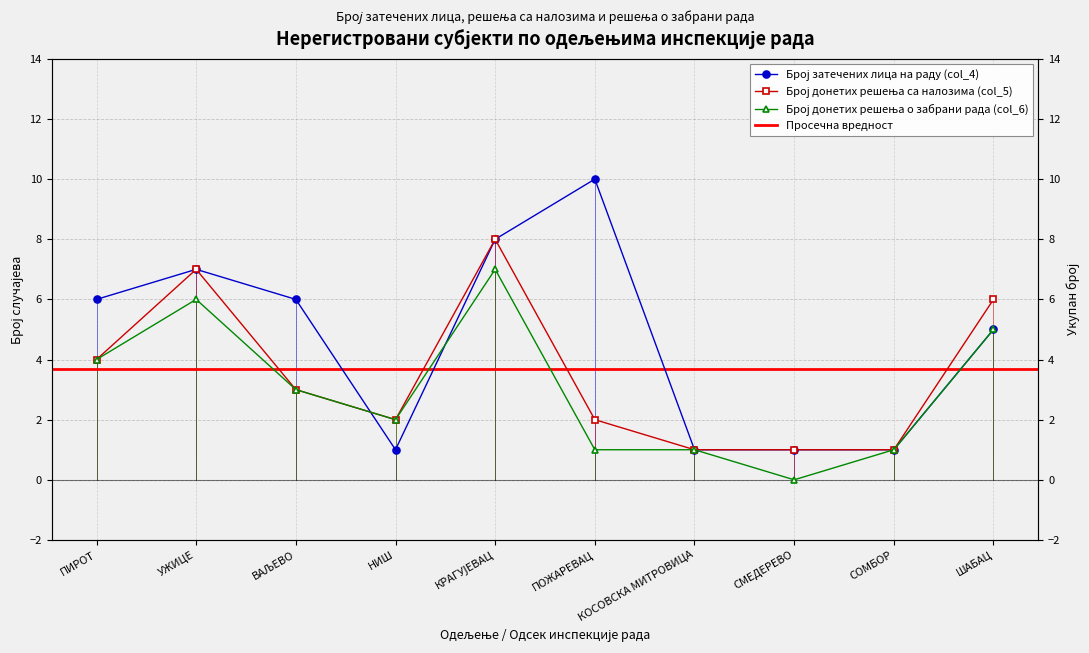

What is the average value of the Број донетих решења о забрани рада (col_6) series?

3